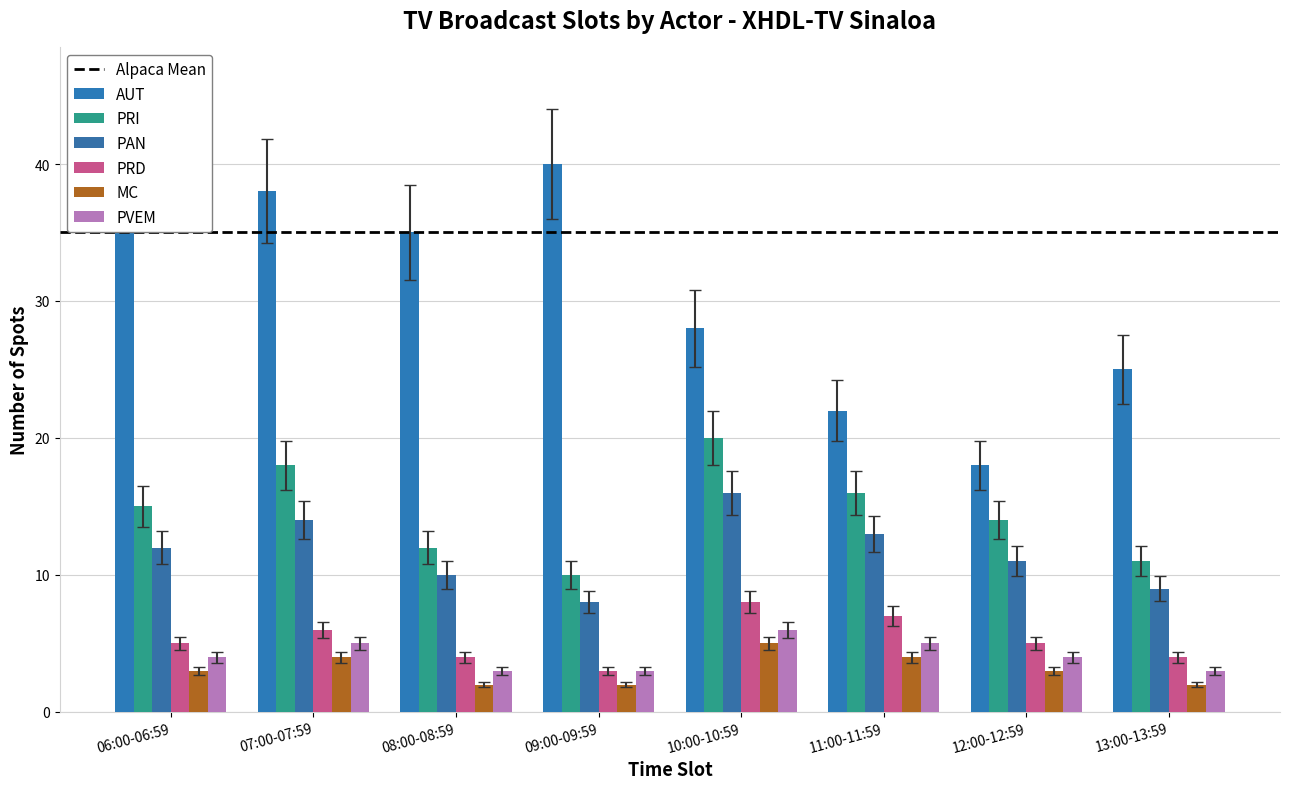

At how many categories does at least one series exceed 38?

4